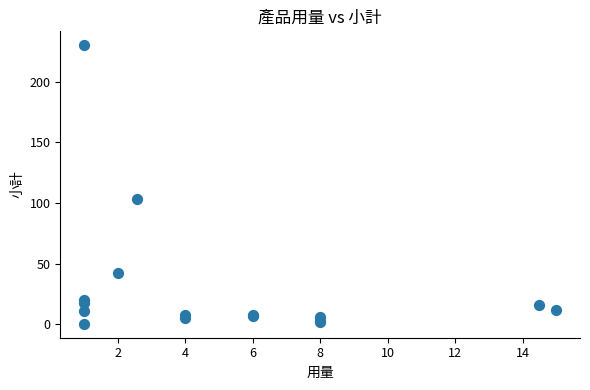

What Y value in the scatter plot is closest to 115?

103.2